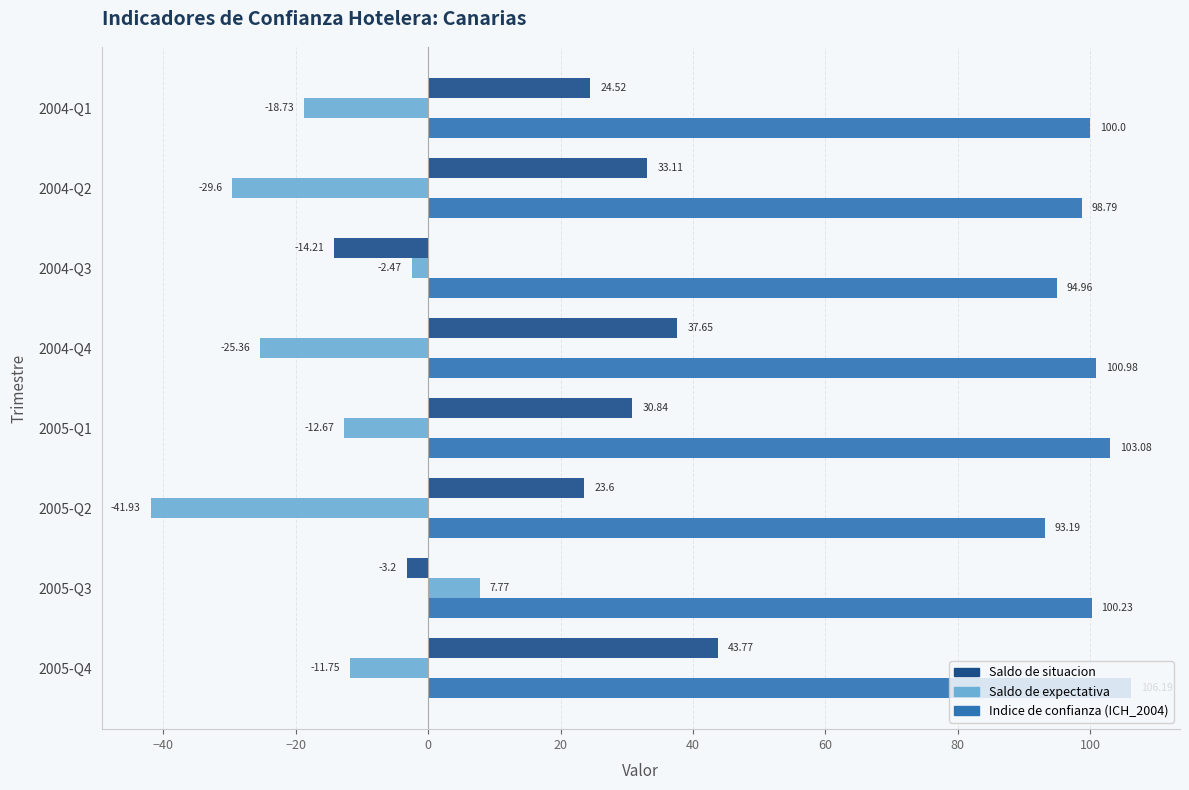

Rank the series by their average value, from lowest to highest.

Saldo de expectativa, Saldo de situacion, Indice de confianza (ICH_2004)